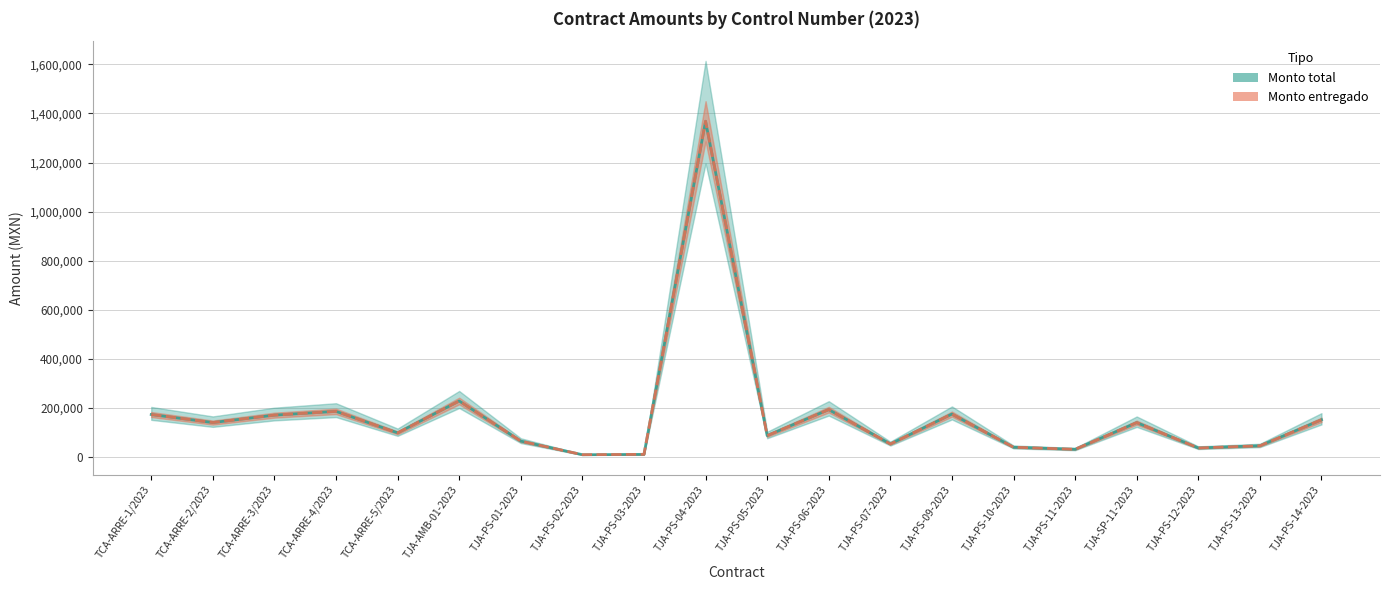

Reading left to right, list all the values displayed in this chart.

Monto total: TCA-ARRE-1/2023=172155.2	TCA-ARRE-2/2023=139436.6	TCA-ARRE-3/2023=169638.4	TCA-ARRE-4/2023=185050.3	TCA-ARRE-5/2023=97440.0	TJA-AMB-01-2023=227360.0	TJA-PS-01-2023=63871.9	TJA-PS-02-2023=8352.0	TJA-PS-03-2023=9744.0	TJA-PS-04-2023=1368236.6	TJA-PS-05-2023=86304.0	TJA-PS-06-2023=192096.0	TJA-PS-07-2023=52200.0	TJA-PS-09-2023=174000.0	TJA-PS-10-2023=38860.0	TJA-PS-11-2023=30450.0	TJA-SP-11-2023=139200.0	TJA-PS-12-2023=35922.9	TJA-PS-13-2023=44822.4	TJA-PS-14-2023=150706.6
Monto entregado: TCA-ARRE-1/2023=172155.2	TCA-ARRE-2/2023=139436.6	TCA-ARRE-3/2023=169638.4	TCA-ARRE-4/2023=185050.3	TCA-ARRE-5/2023=97440.0	TJA-AMB-01-2023=227360.0	TJA-PS-01-2023=63871.9	TJA-PS-02-2023=8352.0	TJA-PS-03-2023=9744.0	TJA-PS-04-2023=1368236.6	TJA-PS-05-2023=86304.0	TJA-PS-06-2023=192096.0	TJA-PS-07-2023=52200.0	TJA-PS-09-2023=174000.0	TJA-PS-10-2023=38860.0	TJA-PS-11-2023=30450.0	TJA-SP-11-2023=139200.0	TJA-PS-12-2023=35922.9	TJA-PS-13-2023=44822.4	TJA-PS-14-2023=150706.6